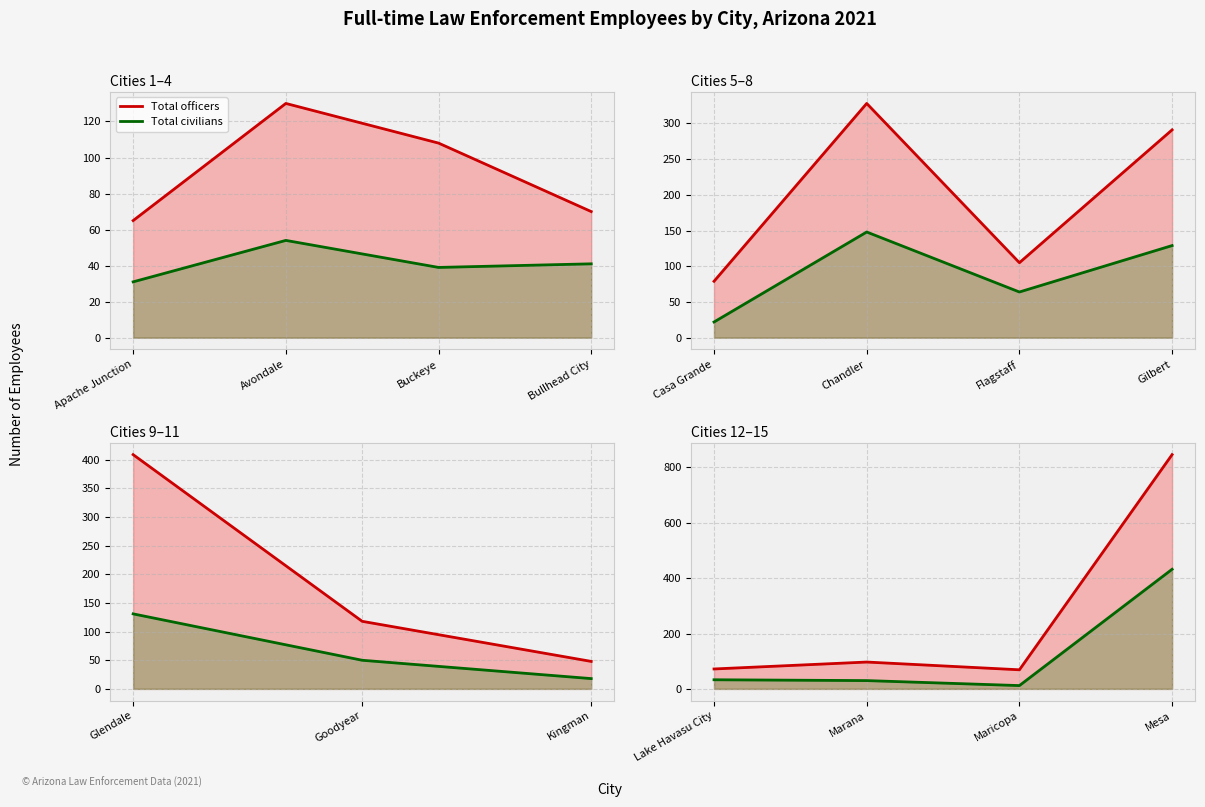

Is the value of Total officers at Marana greater than the value of Total civilians at Marana?

Yes